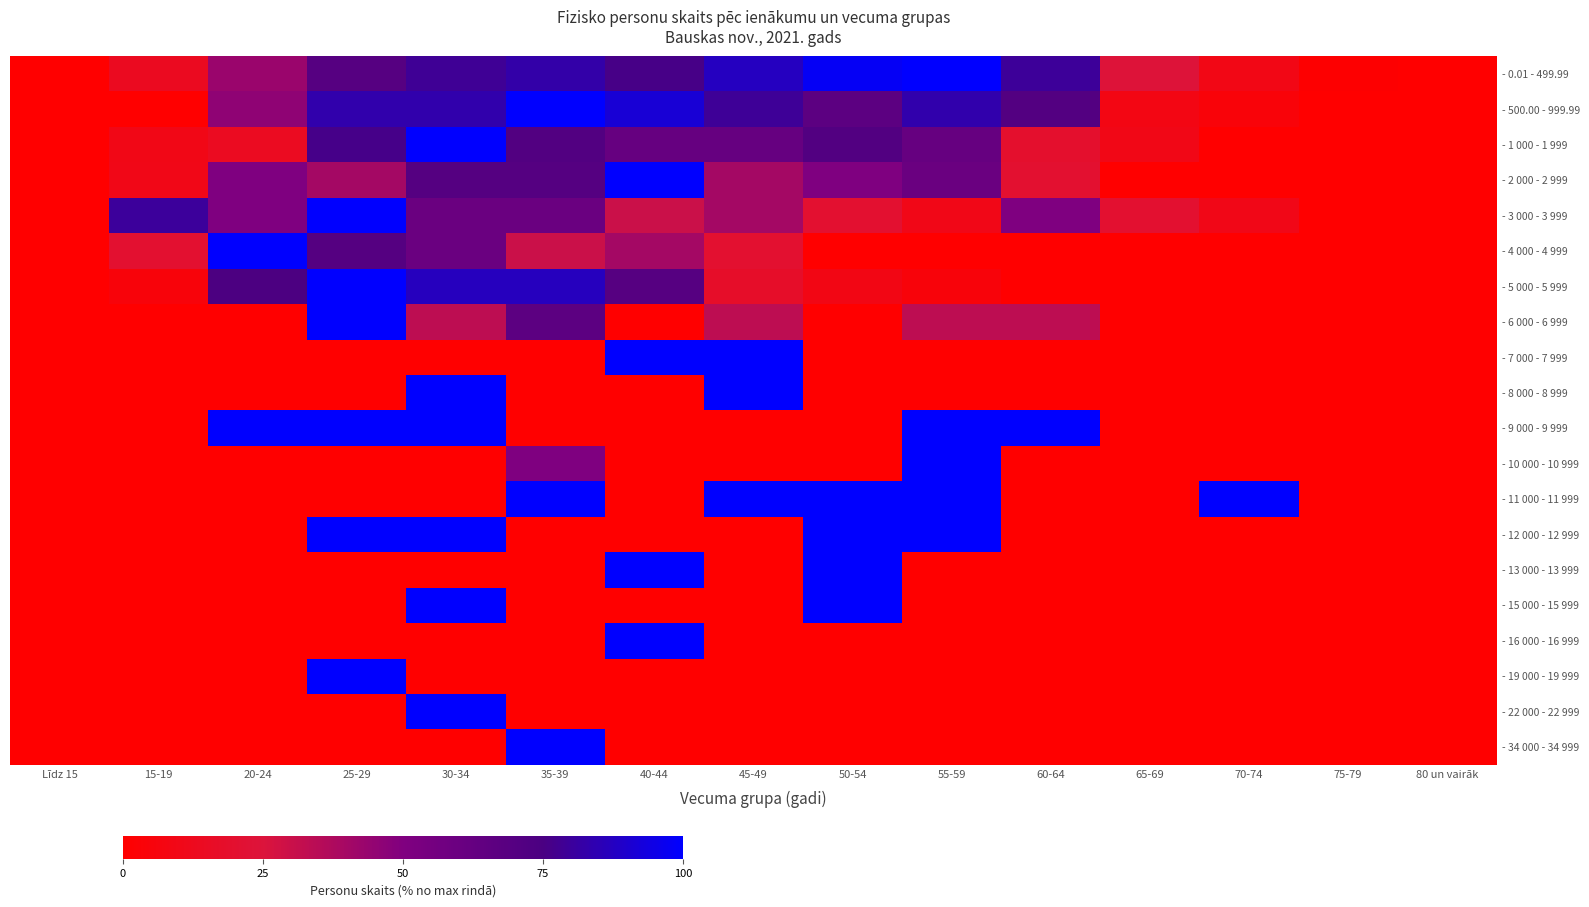

Reading left to right, transcribe all the data shown in this chart.

- 0.01 - 499.99: Līdz 15=0.2	15-19=13.7	20-24=42.9	25-29=69.5	30-34=78.7	35-39=82.5	40-44=76.1	45-49=87.4	50-54=97.9	55-59=100.0	60-64=79.5	65-69=24.1	70-74=9.0	75-79=1.1	80 un vairāk=0.2
- 500.00 - 999.99: Līdz 15=0.0	15-19=0.0	20-24=45.8	25-29=83.3	30-34=83.3	35-39=100.0	40-44=91.7	45-49=79.2	50-54=66.7	55-59=83.3	60-64=70.8	65-69=8.3	70-74=4.2	75-79=0.0	80 un vairāk=0.0
- 1 000 - 1 999: Līdz 15=0.0	15-19=9.5	20-24=14.3	25-29=76.2	30-34=100.0	35-39=71.4	40-44=61.9	45-49=61.9	50-54=71.4	55-59=61.9	60-64=19.0	65-69=9.5	70-74=0.0	75-79=0.0	80 un vairāk=0.0
- 2 000 - 2 999: Līdz 15=0.0	15-19=10.0	20-24=50.0	25-29=40.0	30-34=70.0	35-39=70.0	40-44=100.0	45-49=40.0	50-54=50.0	55-59=60.0	60-64=20.0	65-69=0.0	70-74=0.0	75-79=0.0	80 un vairāk=0.0
- 3 000 - 3 999: Līdz 15=0.0	15-19=80.0	20-24=50.0	25-29=100.0	30-34=60.0	35-39=60.0	40-44=30.0	45-49=40.0	50-54=20.0	55-59=10.0	60-64=50.0	65-69=20.0	70-74=10.0	75-79=0.0	80 un vairāk=0.0
- 4 000 - 4 999: Līdz 15=0.0	15-19=20.0	20-24=100.0	25-29=70.0	30-34=60.0	35-39=30.0	40-44=40.0	45-49=20.0	50-54=0.0	55-59=0.0	60-64=0.0	65-69=0.0	70-74=0.0	75-79=0.0	80 un vairāk=0.0
- 5 000 - 5 999: Līdz 15=0.0	15-19=4.3	20-24=73.9	25-29=100.0	30-34=87.0	35-39=87.0	40-44=69.6	45-49=17.4	50-54=8.7	55-59=4.3	60-64=0.0	65-69=0.0	70-74=0.0	75-79=0.0	80 un vairāk=0.0
- 6 000 - 6 999: Līdz 15=0.0	15-19=0.0	20-24=0.0	25-29=100.0	30-34=33.3	35-39=66.7	40-44=0.0	45-49=33.3	50-54=0.0	55-59=33.3	60-64=33.3	65-69=0.0	70-74=0.0	75-79=0.0	80 un vairāk=0.0
- 7 000 - 7 999: Līdz 15=0.0	15-19=0.0	20-24=0.0	25-29=0.0	30-34=0.0	35-39=0.0	40-44=100.0	45-49=100.0	50-54=0.0	55-59=0.0	60-64=0.0	65-69=0.0	70-74=0.0	75-79=0.0	80 un vairāk=0.0
- 8 000 - 8 999: Līdz 15=0.0	15-19=0.0	20-24=0.0	25-29=0.0	30-34=100.0	35-39=0.0	40-44=0.0	45-49=100.0	50-54=0.0	55-59=0.0	60-64=0.0	65-69=0.0	70-74=0.0	75-79=0.0	80 un vairāk=0.0
- 9 000 - 9 999: Līdz 15=0.0	15-19=0.0	20-24=100.0	25-29=100.0	30-34=100.0	35-39=0.0	40-44=0.0	45-49=0.0	50-54=0.0	55-59=100.0	60-64=100.0	65-69=0.0	70-74=0.0	75-79=0.0	80 un vairāk=0.0
- 10 000 - 10 999: Līdz 15=0.0	15-19=0.0	20-24=0.0	25-29=0.0	30-34=0.0	35-39=50.0	40-44=0.0	45-49=0.0	50-54=0.0	55-59=100.0	60-64=0.0	65-69=0.0	70-74=0.0	75-79=0.0	80 un vairāk=0.0
- 11 000 - 11 999: Līdz 15=0.0	15-19=0.0	20-24=0.0	25-29=0.0	30-34=0.0	35-39=100.0	40-44=0.0	45-49=100.0	50-54=100.0	55-59=100.0	60-64=0.0	65-69=0.0	70-74=100.0	75-79=0.0	80 un vairāk=0.0
- 12 000 - 12 999: Līdz 15=0.0	15-19=0.0	20-24=0.0	25-29=100.0	30-34=100.0	35-39=0.0	40-44=0.0	45-49=0.0	50-54=100.0	55-59=100.0	60-64=0.0	65-69=0.0	70-74=0.0	75-79=0.0	80 un vairāk=0.0
- 13 000 - 13 999: Līdz 15=0.0	15-19=0.0	20-24=0.0	25-29=0.0	30-34=0.0	35-39=0.0	40-44=100.0	45-49=0.0	50-54=100.0	55-59=0.0	60-64=0.0	65-69=0.0	70-74=0.0	75-79=0.0	80 un vairāk=0.0
- 15 000 - 15 999: Līdz 15=0.0	15-19=0.0	20-24=0.0	25-29=0.0	30-34=100.0	35-39=0.0	40-44=0.0	45-49=0.0	50-54=100.0	55-59=0.0	60-64=0.0	65-69=0.0	70-74=0.0	75-79=0.0	80 un vairāk=0.0
- 16 000 - 16 999: Līdz 15=0.0	15-19=0.0	20-24=0.0	25-29=0.0	30-34=0.0	35-39=0.0	40-44=100.0	45-49=0.0	50-54=0.0	55-59=0.0	60-64=0.0	65-69=0.0	70-74=0.0	75-79=0.0	80 un vairāk=0.0
- 19 000 - 19 999: Līdz 15=0.0	15-19=0.0	20-24=0.0	25-29=100.0	30-34=0.0	35-39=0.0	40-44=0.0	45-49=0.0	50-54=0.0	55-59=0.0	60-64=0.0	65-69=0.0	70-74=0.0	75-79=0.0	80 un vairāk=0.0
- 22 000 - 22 999: Līdz 15=0.0	15-19=0.0	20-24=0.0	25-29=0.0	30-34=100.0	35-39=0.0	40-44=0.0	45-49=0.0	50-54=0.0	55-59=0.0	60-64=0.0	65-69=0.0	70-74=0.0	75-79=0.0	80 un vairāk=0.0
- 34 000 - 34 999: Līdz 15=0.0	15-19=0.0	20-24=0.0	25-29=0.0	30-34=0.0	35-39=100.0	40-44=0.0	45-49=0.0	50-54=0.0	55-59=0.0	60-64=0.0	65-69=0.0	70-74=0.0	75-79=0.0	80 un vairāk=0.0